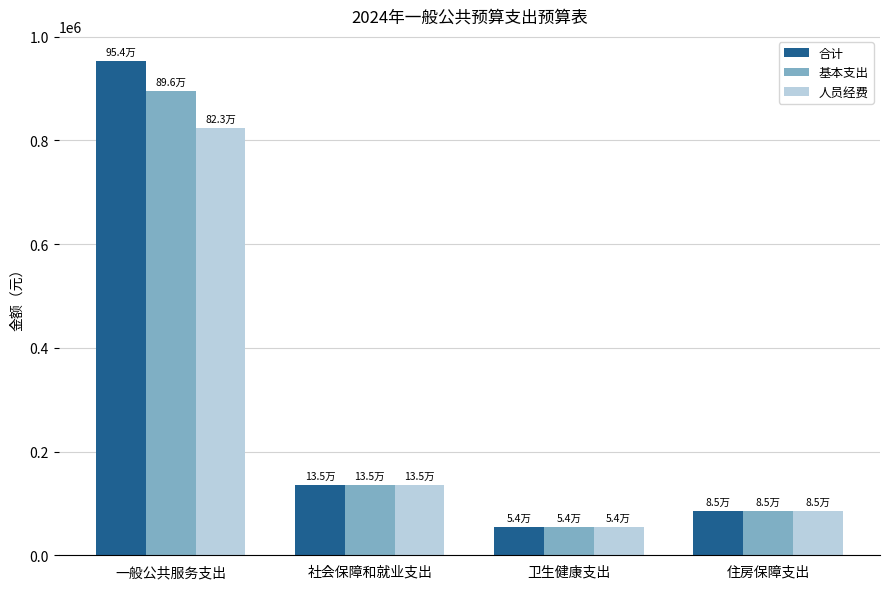

What is the greatest value displayed?

953680.5